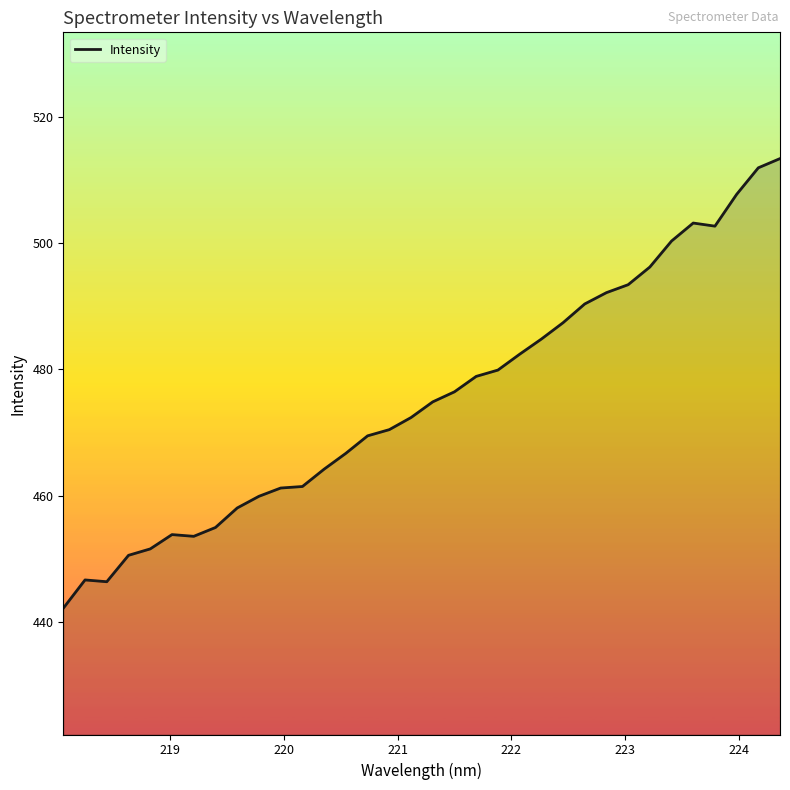

What is the greatest value displayed?

513.4